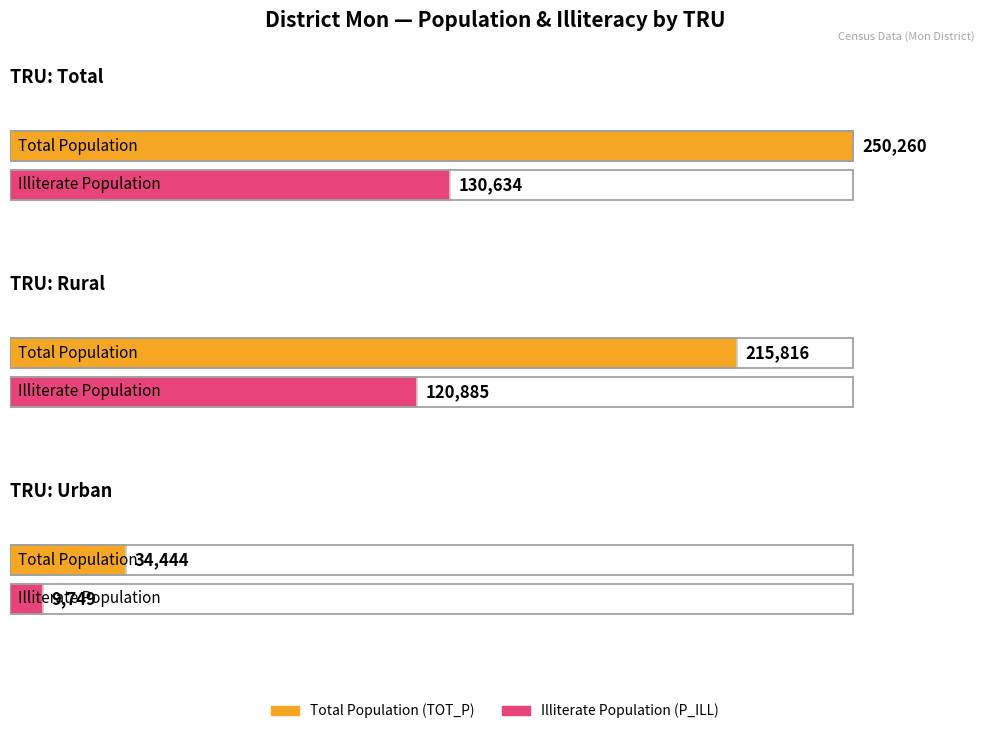

What is the label of the 1st bar from the left?

Total